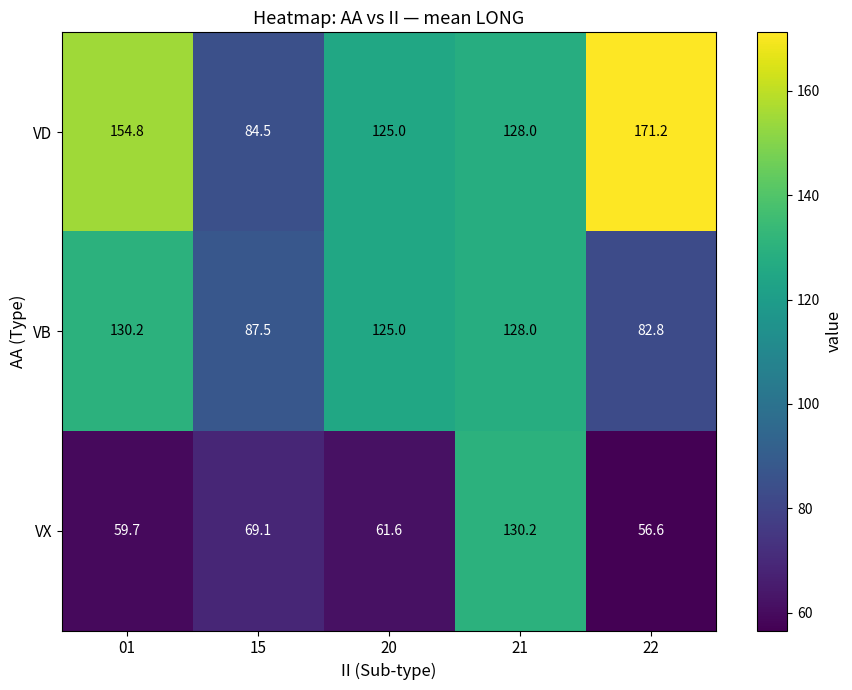

Which series has the largest total across all categories?

VD